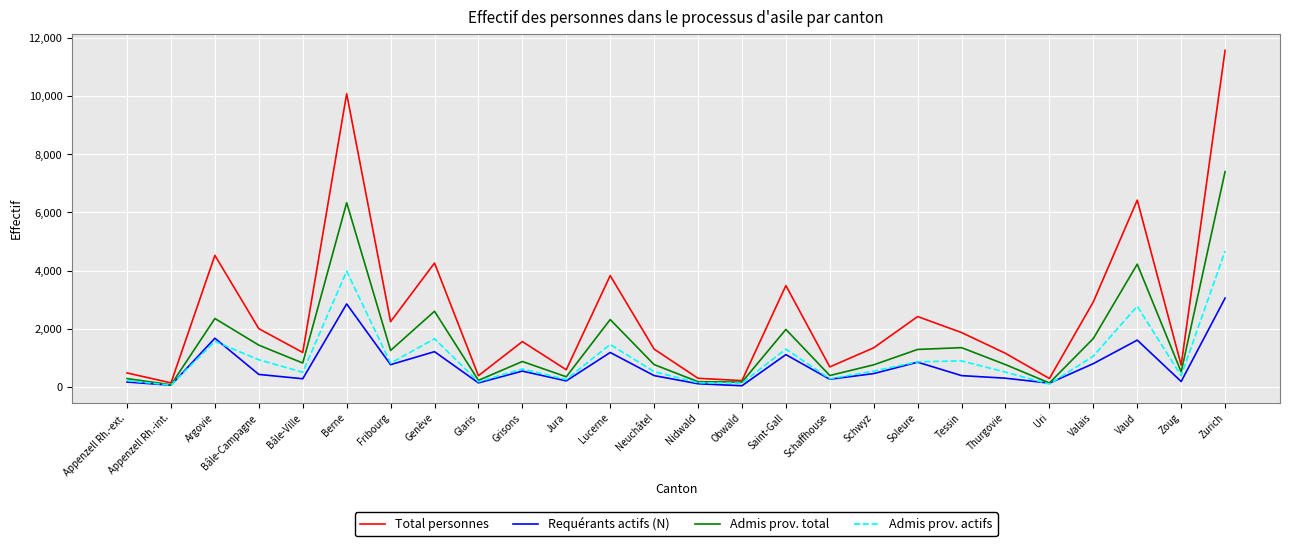

Count the number of data series in this chart.

4